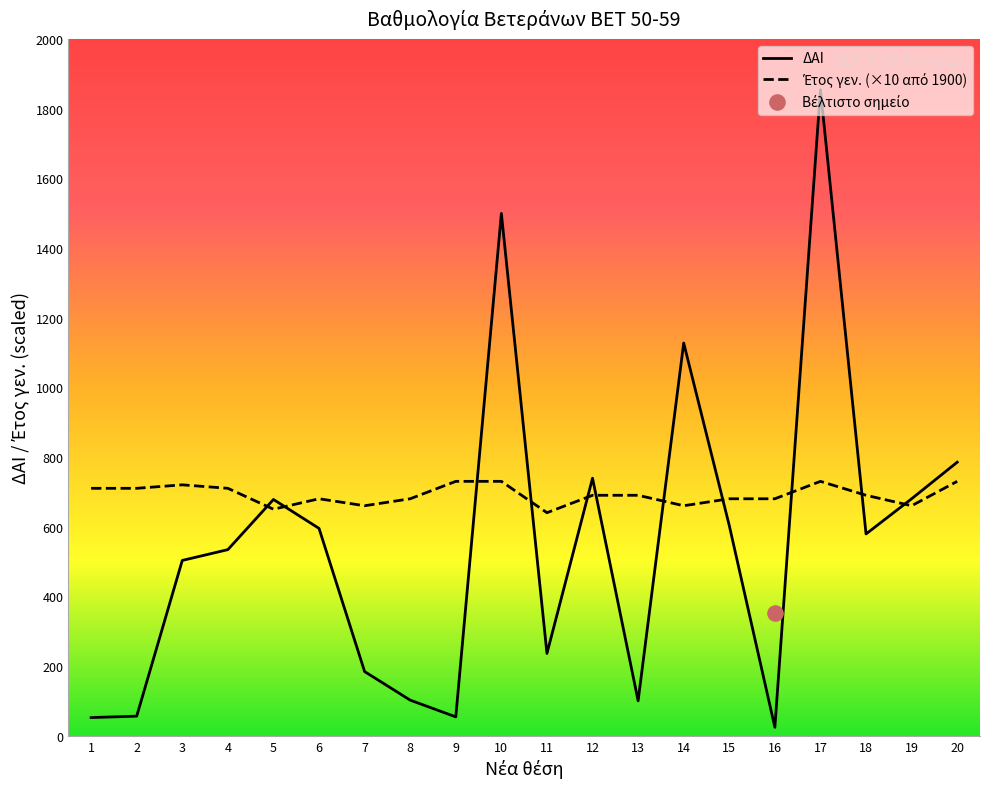

Is the value of Έτος γεν. at 10 greater than the value of ΔΑΙ at 2?

Yes